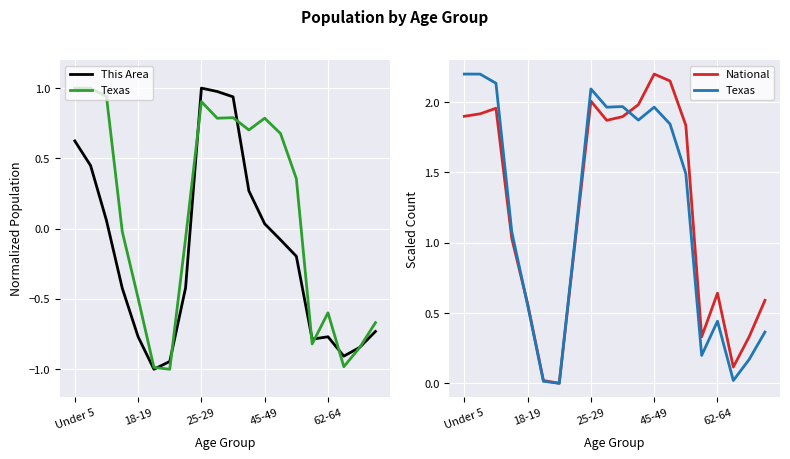

Rank the series by their maximum value, from highest to lowest.

Texas, National, This Area